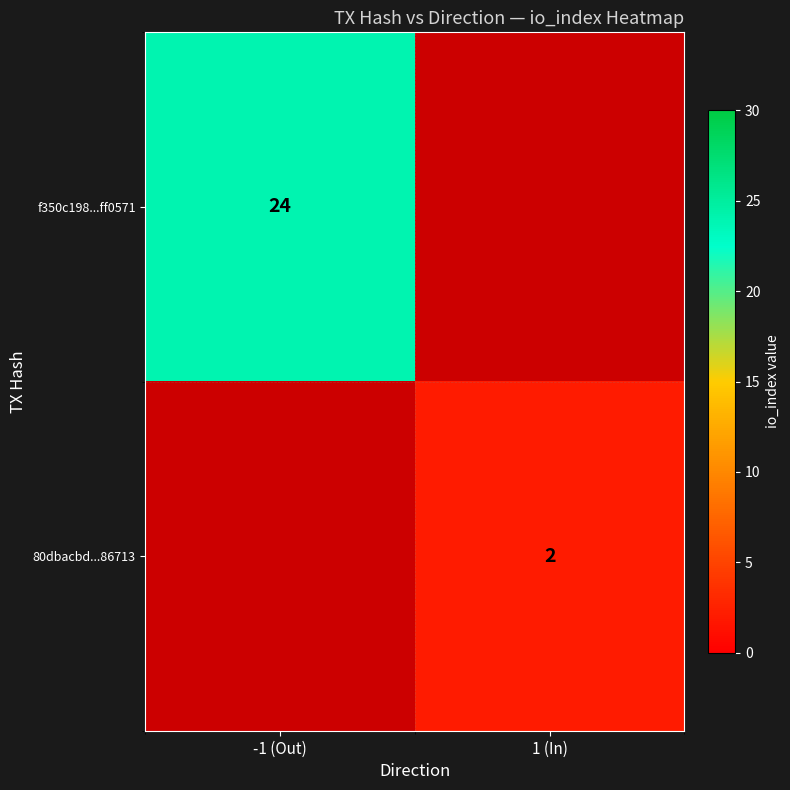

Is it true that f350c198...ff0571 equals 24 at -1 (Out)?

True